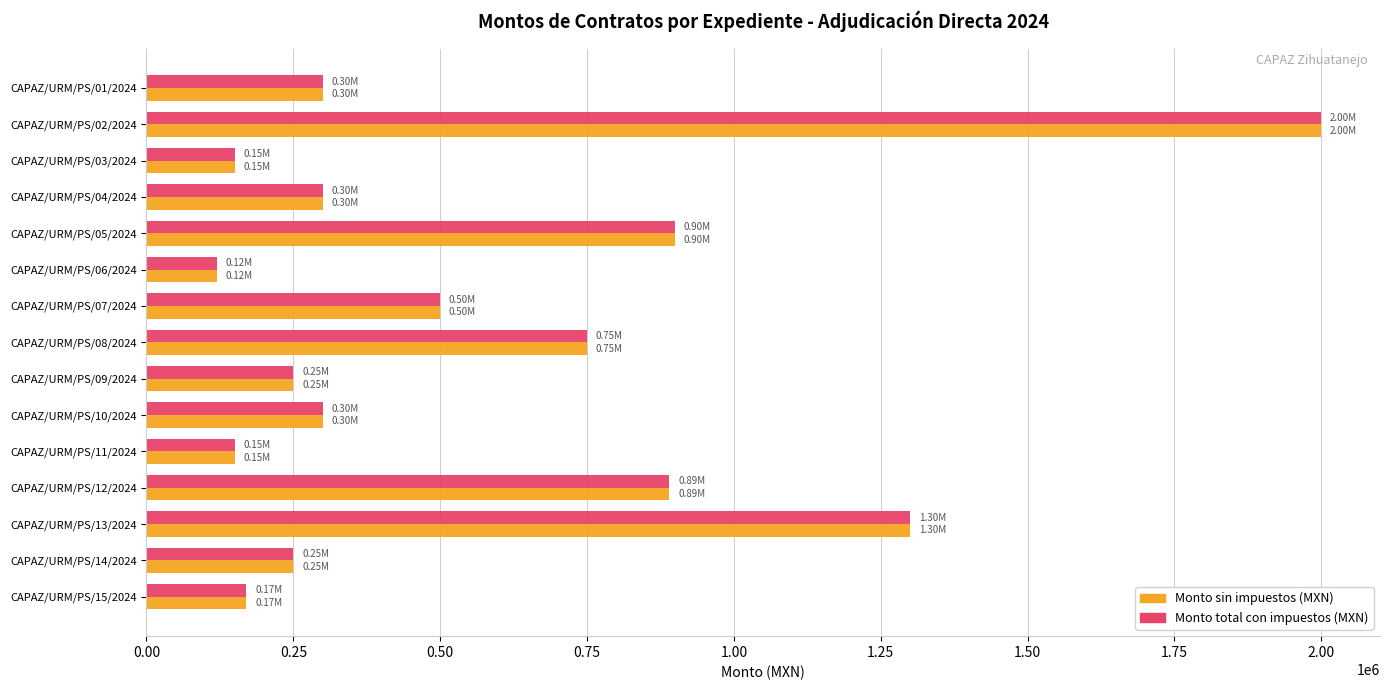

What is the total value across all series at CAPAZ/URM/PS/07/2024?

1000000